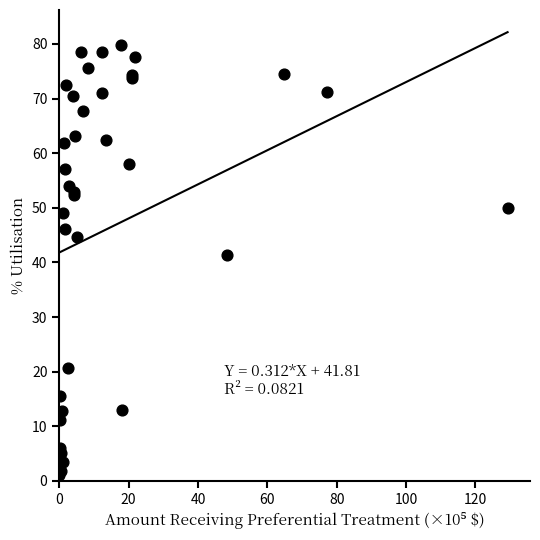

What Y value in the scatter plot is closest to 40?

41.4